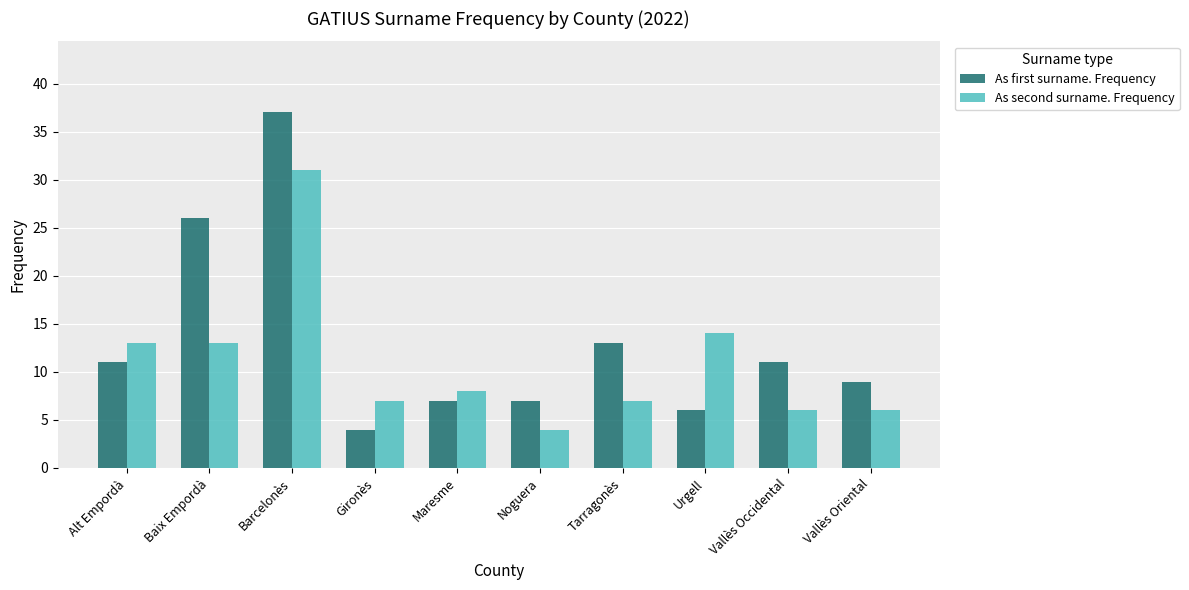

What position from the right is Urgell?

3